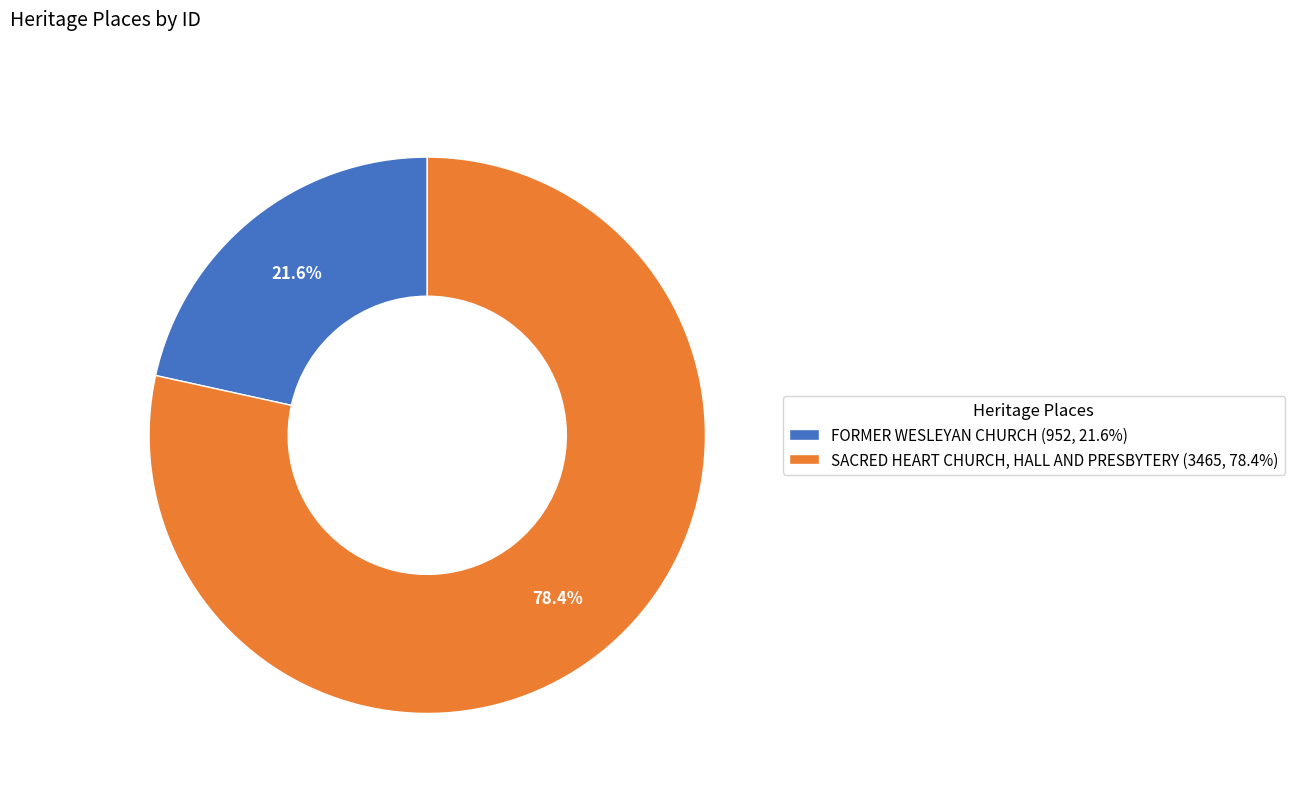

Between FORMER WESLEYAN CHURCH (952, 21.6%) and SACRED HEART CHURCH, HALL AND PRESBYTERY (3465, 78.4%), which is larger?

SACRED HEART CHURCH, HALL AND PRESBYTERY (3465, 78.4%)